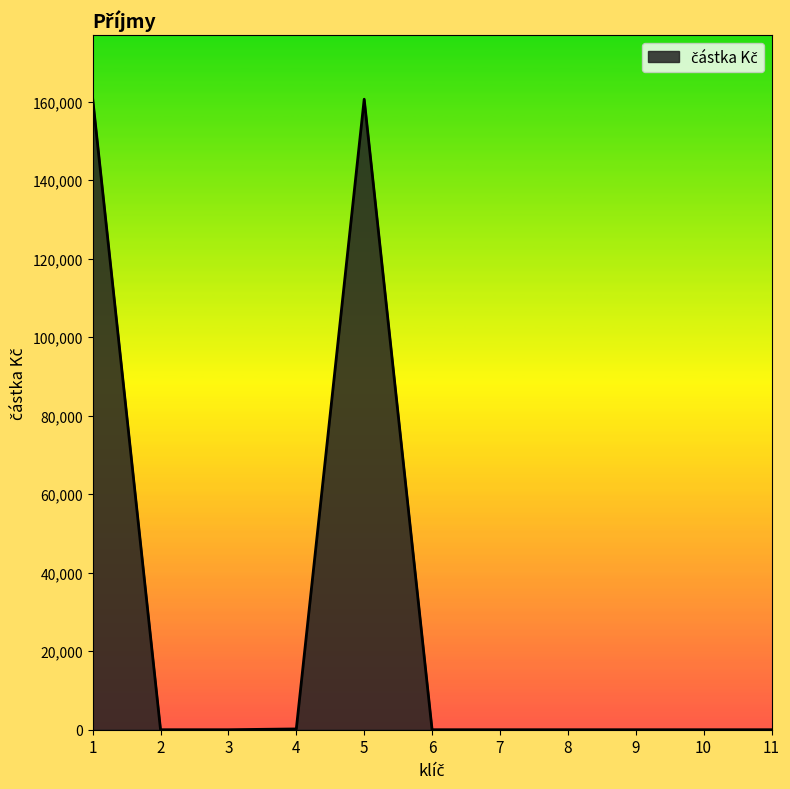

What is the difference between the maximum and minimum values?

160784.0